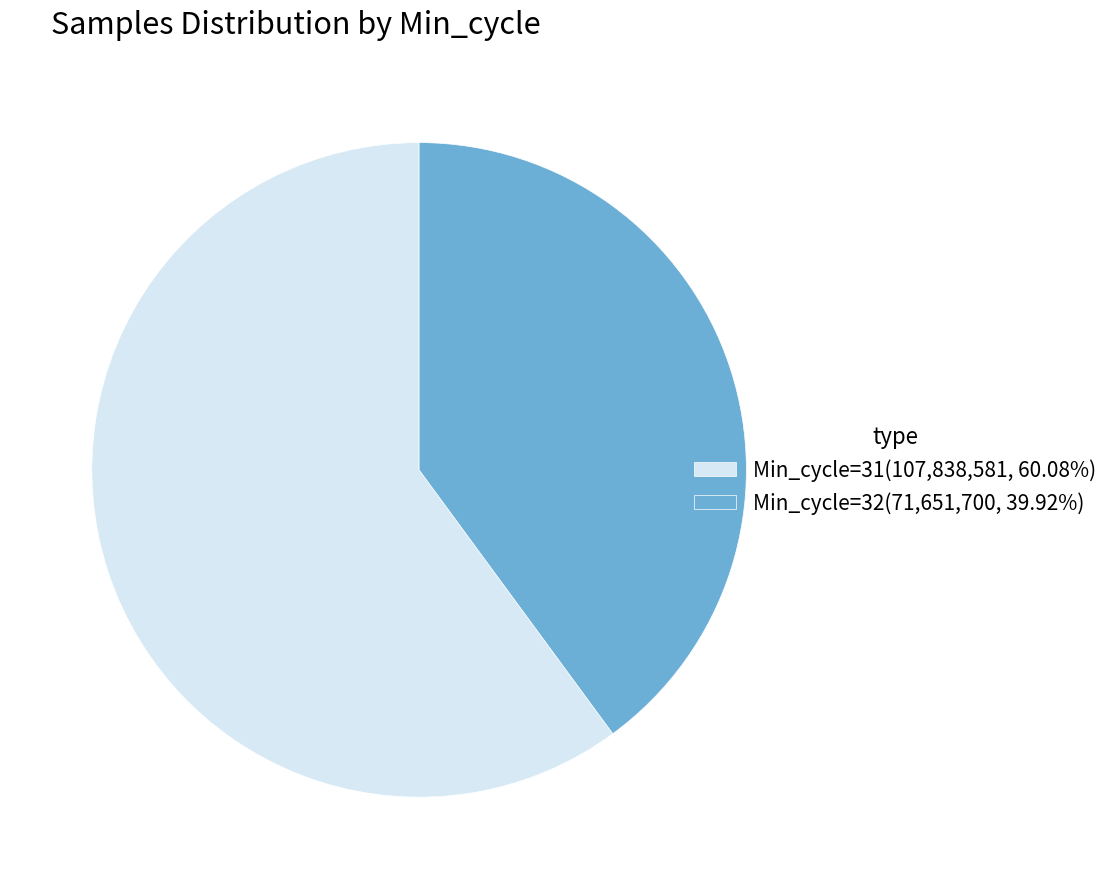

Does Min_cycle=31(107,838,581, 60.08%) represent more than half of the total?

Yes